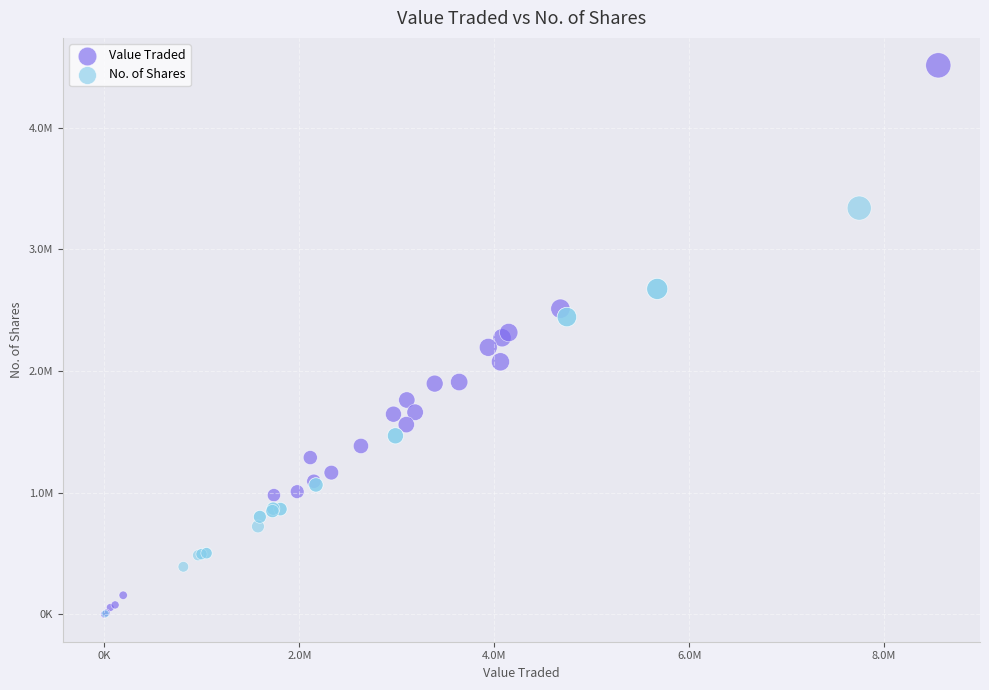

Which series has the widest spread of Y values?

Value Traded